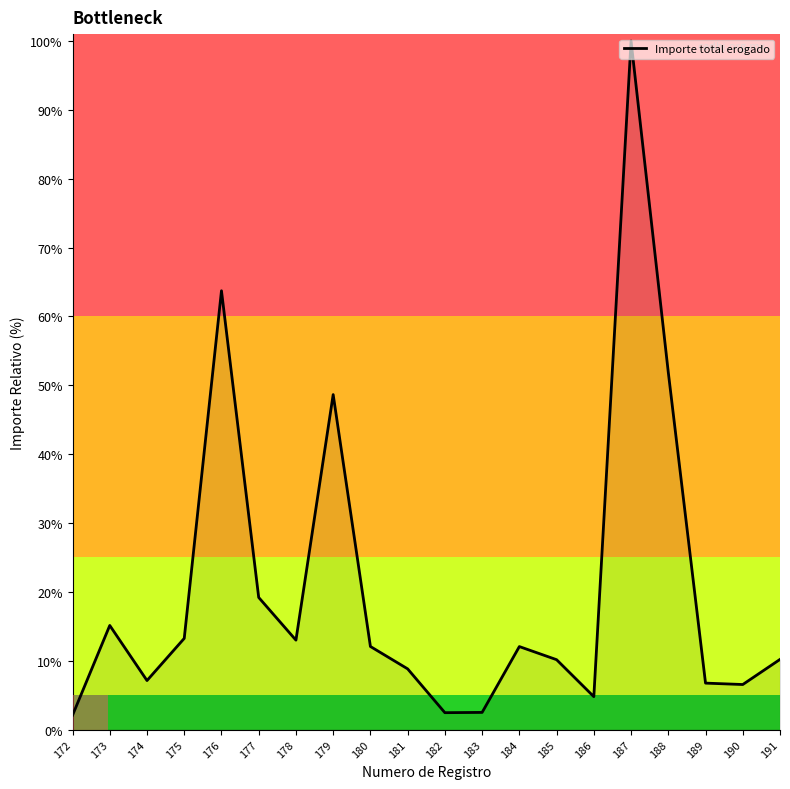

Which category has the highest value across all series?

187